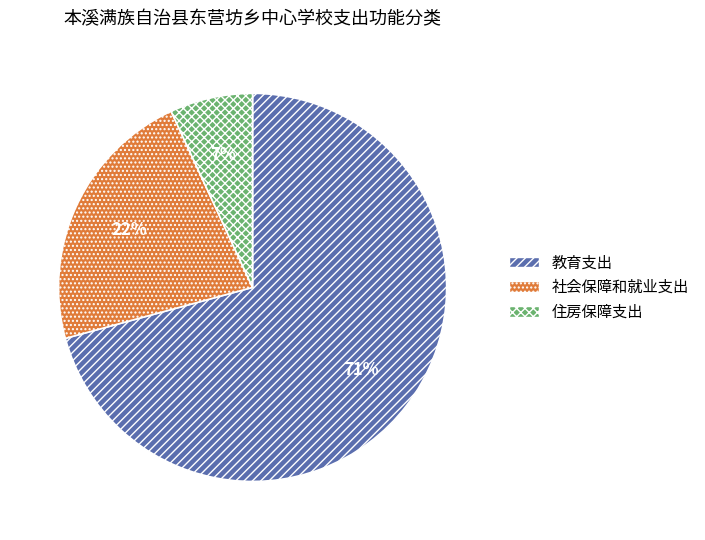

Which slice represents more than half of the pie?

教育支出